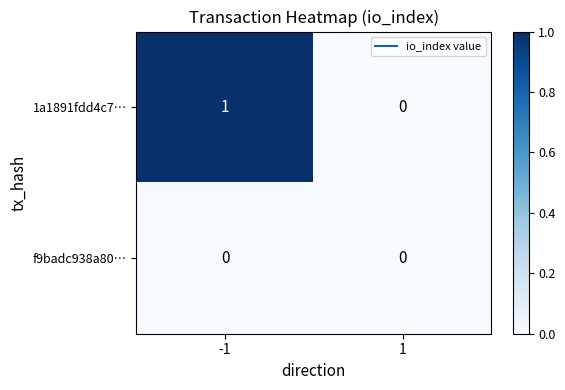

Which series has the largest range (max minus min)?

1a1891fdd4c7…